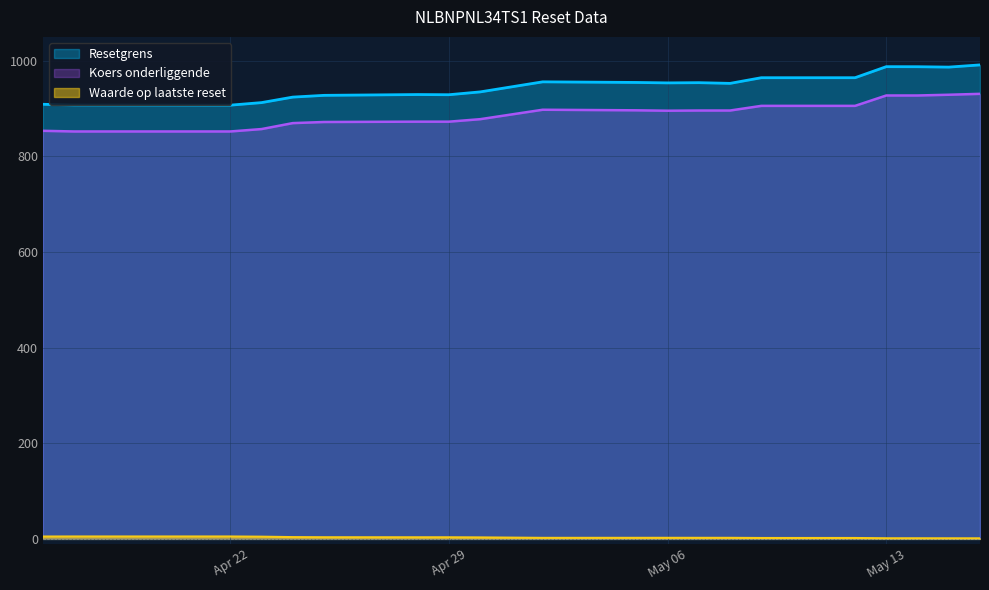

What is the label of the 17th point from the right?

2025-04-23